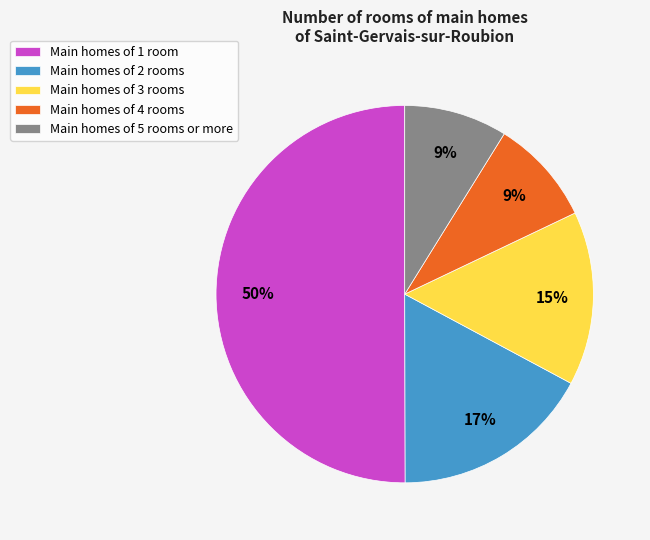

To the nearest percent, what is the difference between the largest and smallest slice percentages?

41%